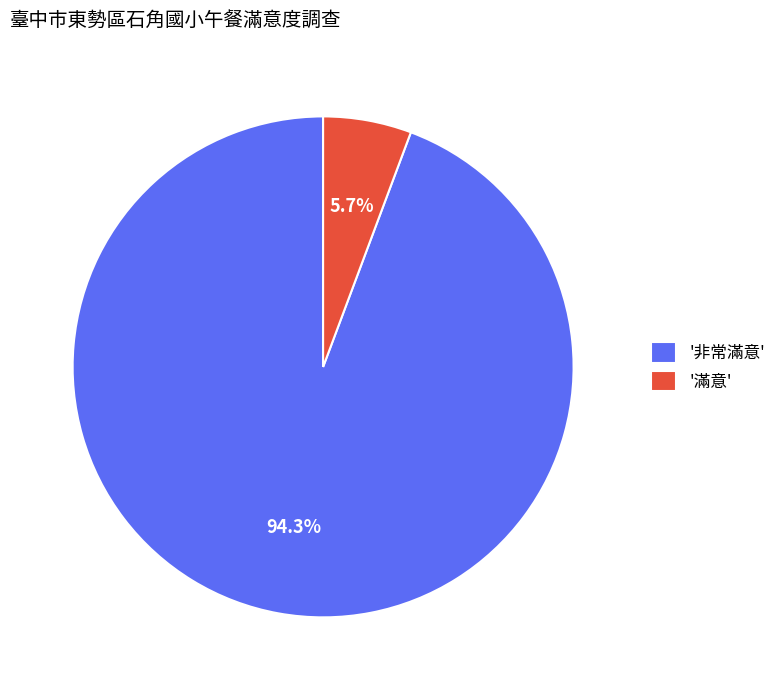

How much of the chart is everything except '非常滿意'?

5.7%